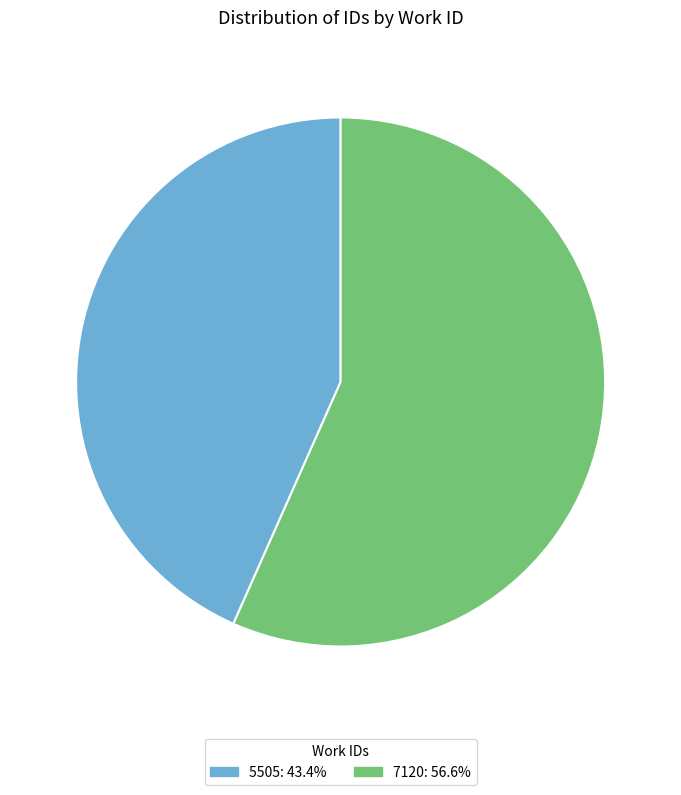

Count the number of slices in the pie.

2